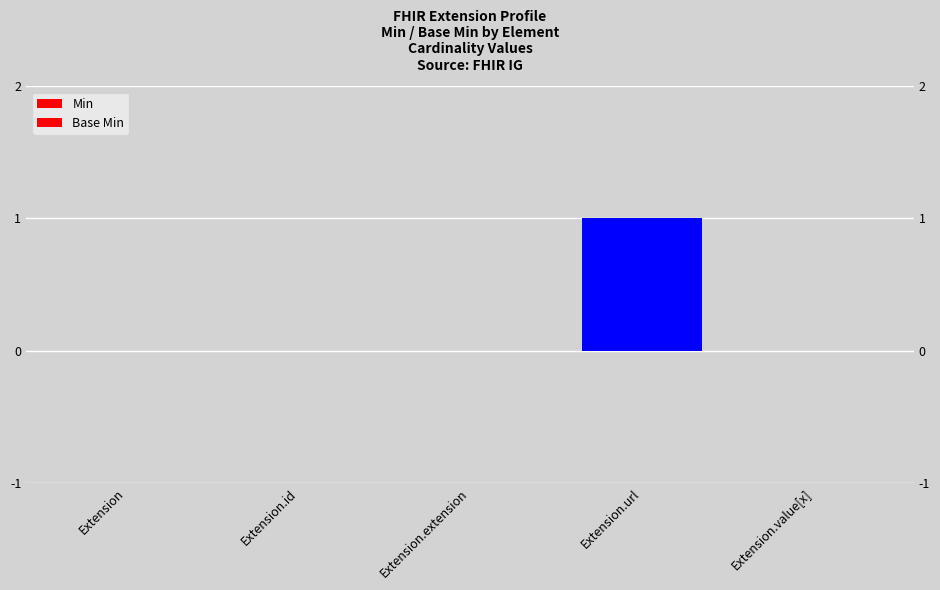

True or false: Base Min has a value of 1 at Extension.url.

False